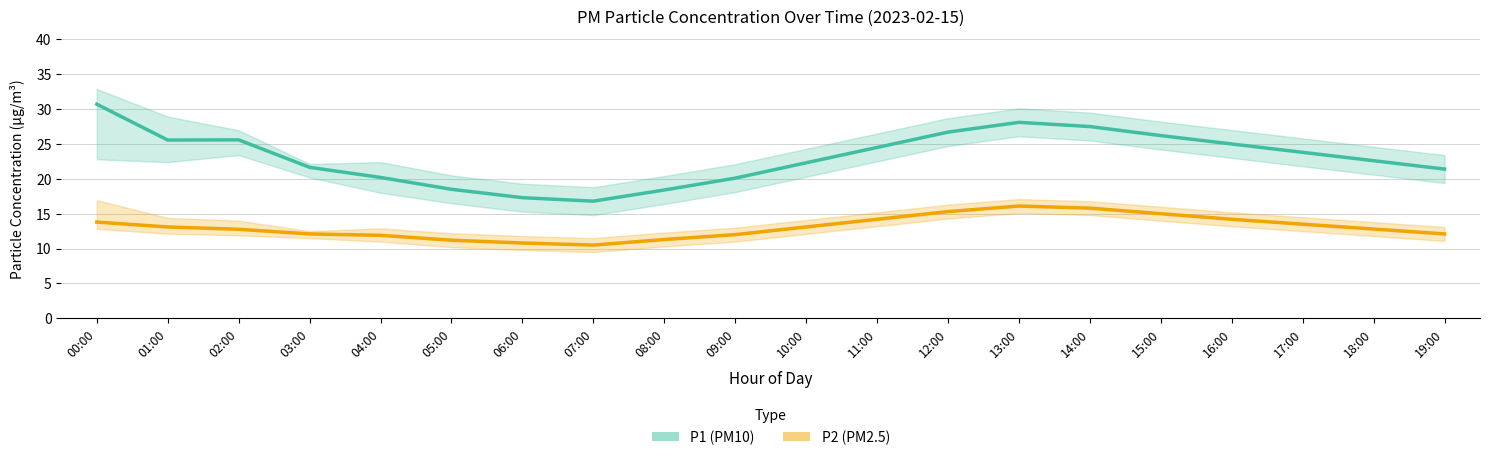

At which label does P2 (PM2.5) reach its minimum?

07:00